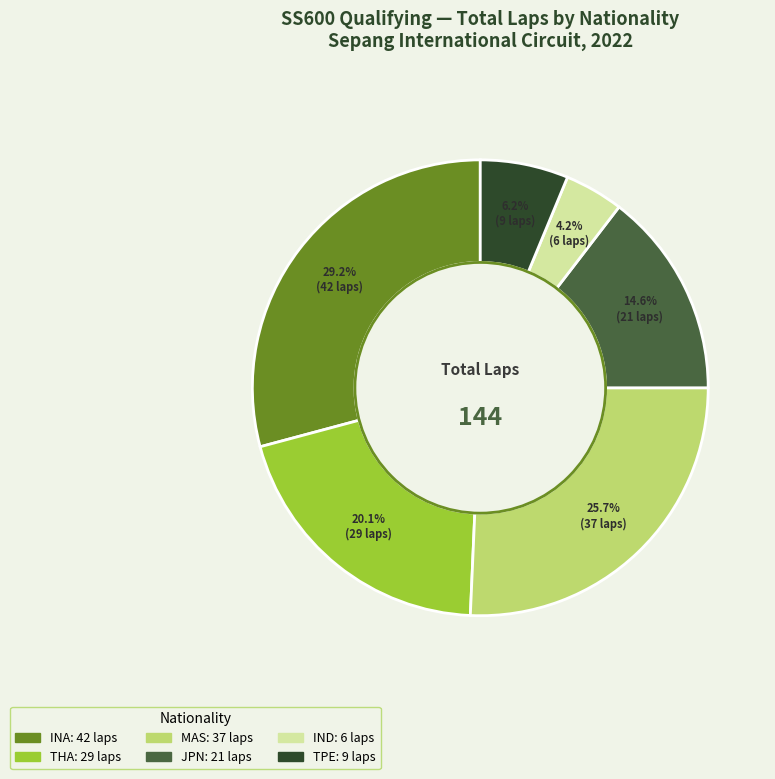

Is there any slice that represents more than half of the pie?

No